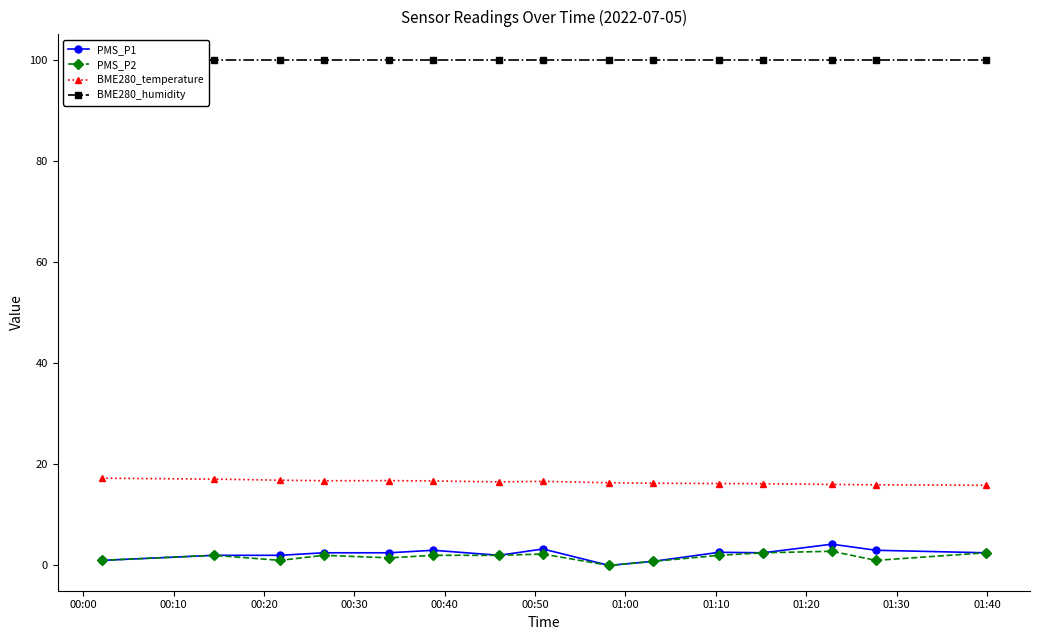

What is the lowest value of the BME280_temperature series?

15.8